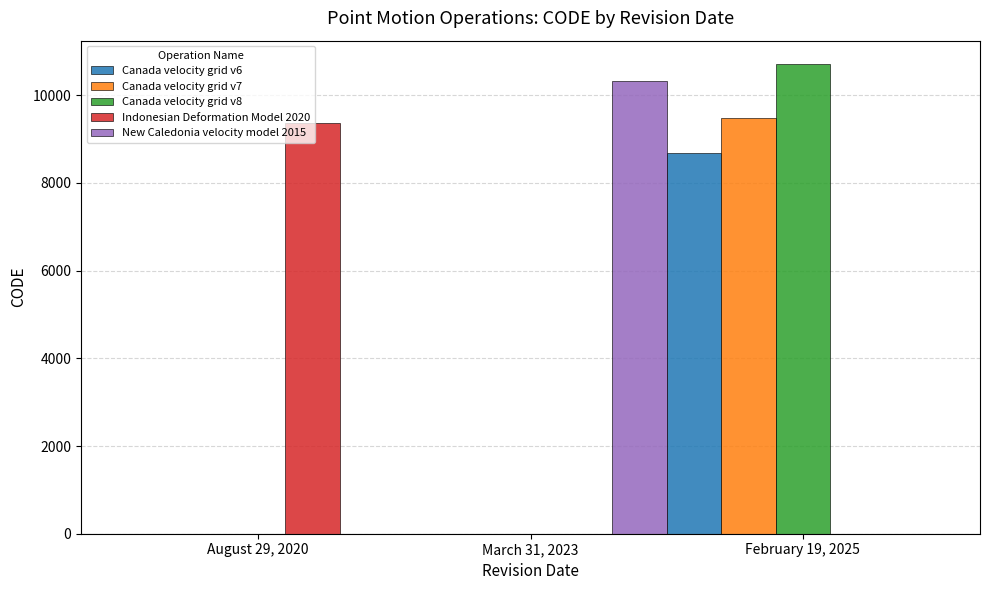

What is the sum of all Canada velocity grid v8 values?

10707